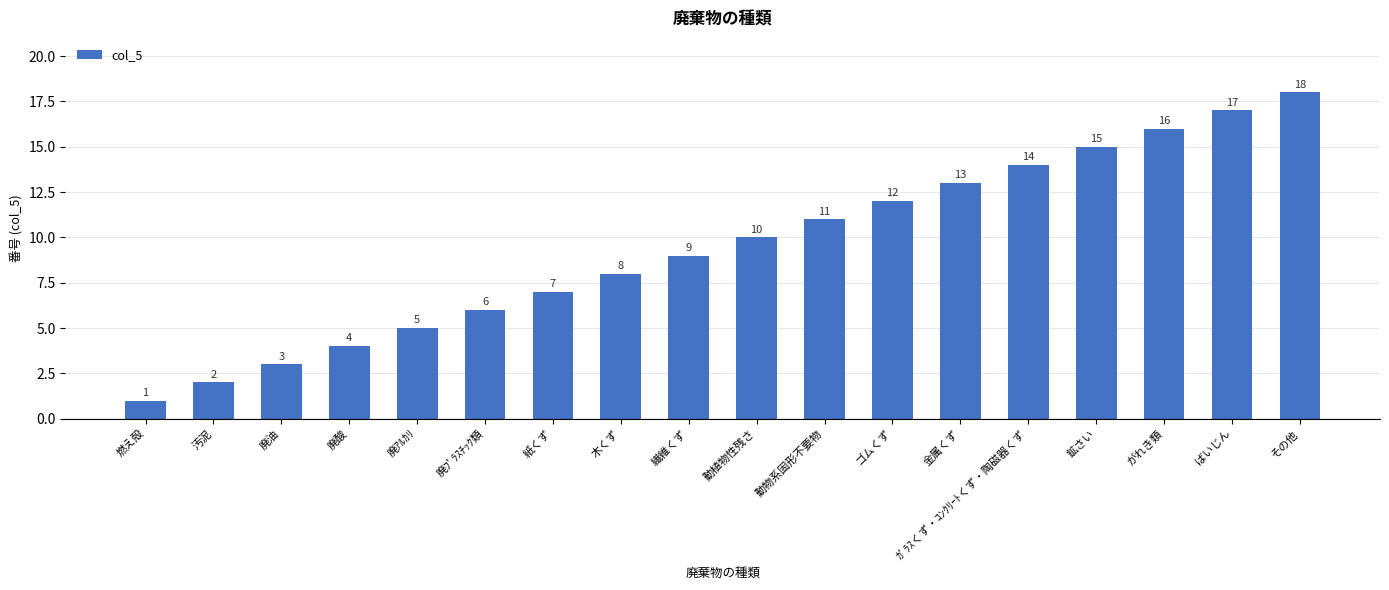

What is the minimum value shown in the chart?

1